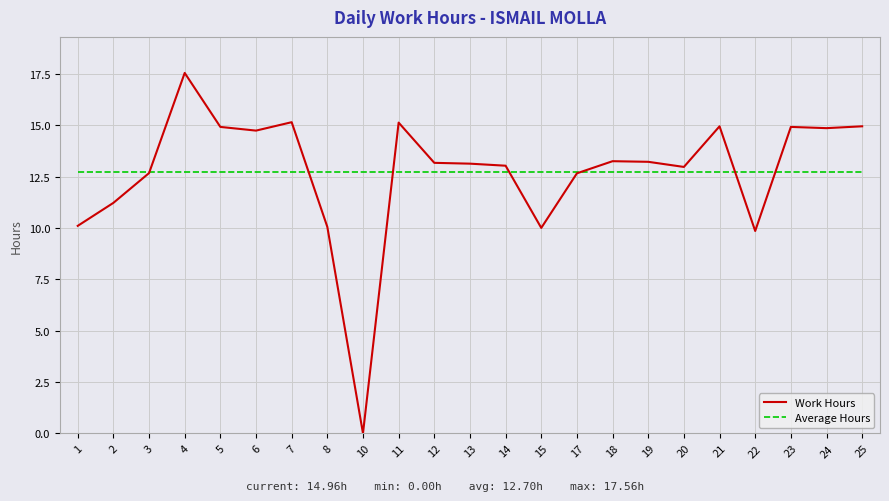

Which category has the lowest value across all series?

10